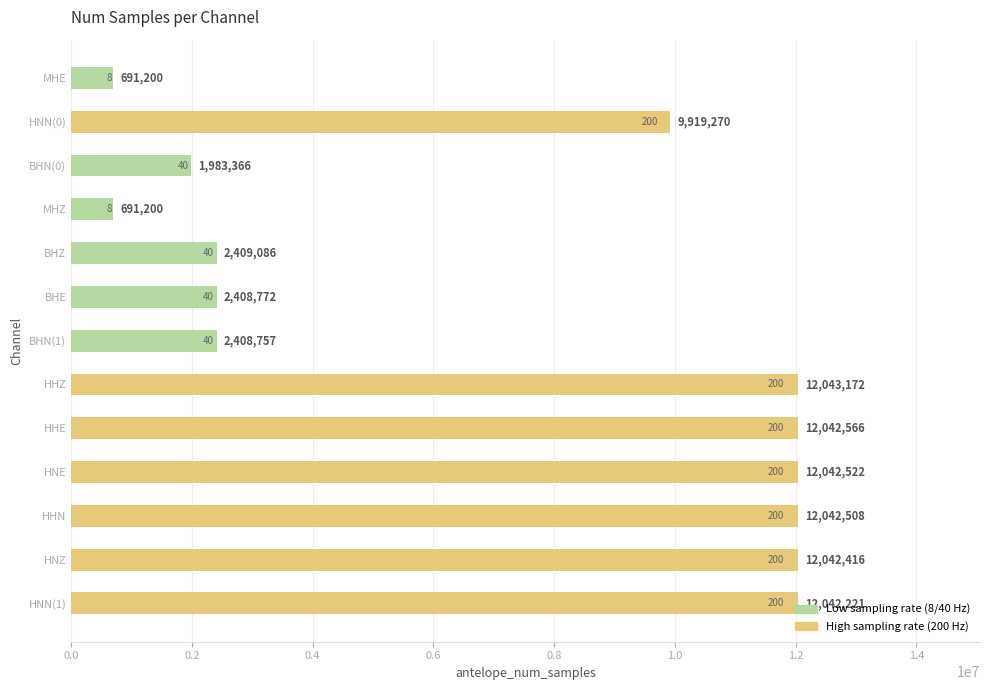

At which label is the value closest to 6367186?

HNN(0)